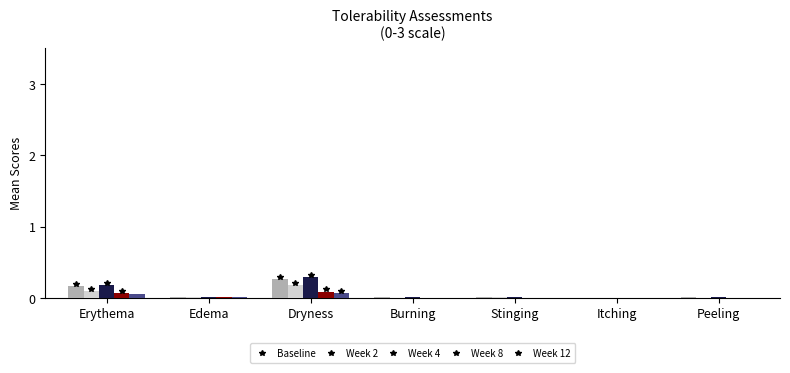

At which label does Baseline reach its peak?

Dryness